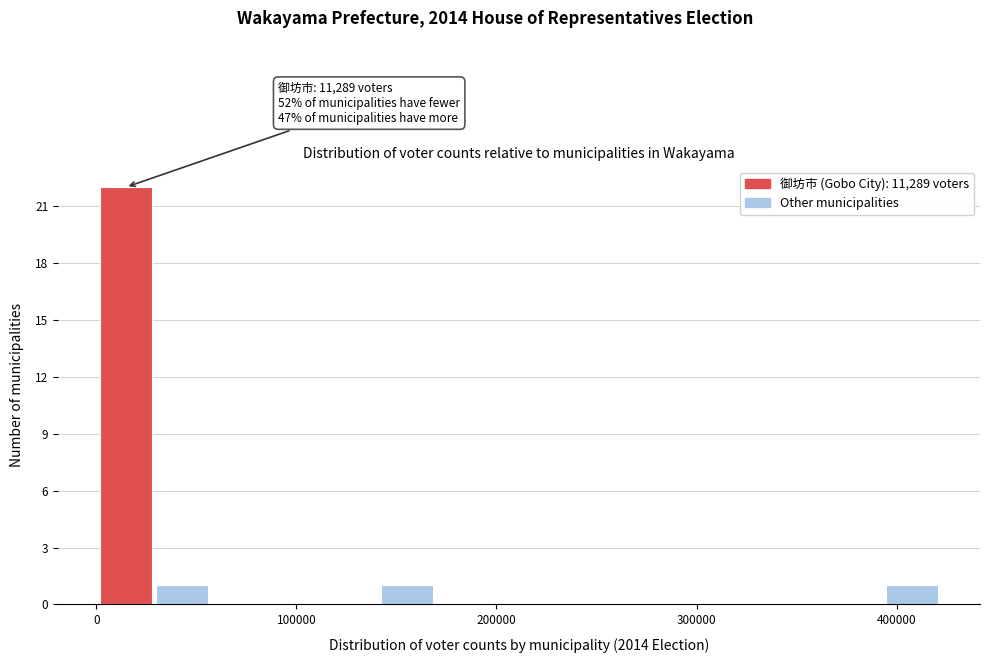

Read against the x-axis, roughly where is the centre of the tallest bar?

10000